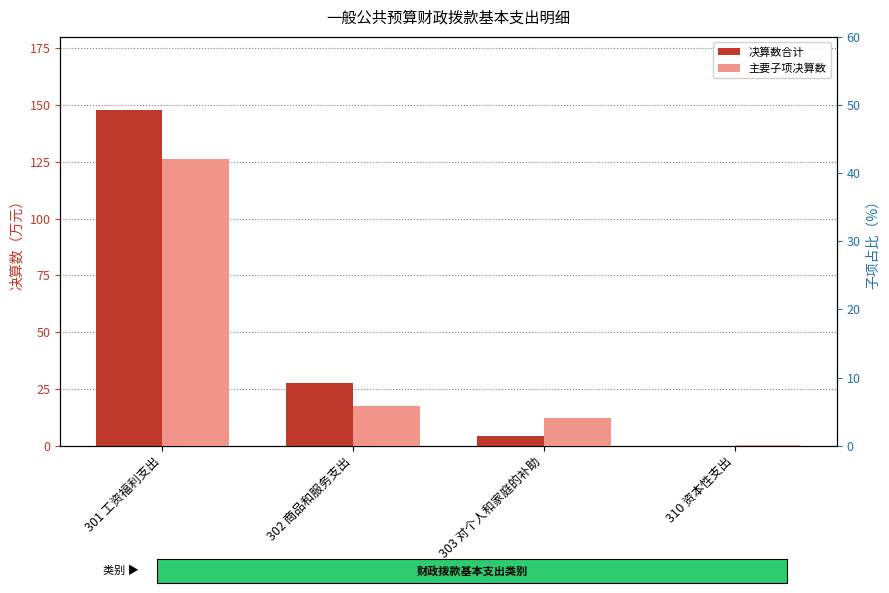

At which category is the sum across all series the highest?

301 工资福利支出